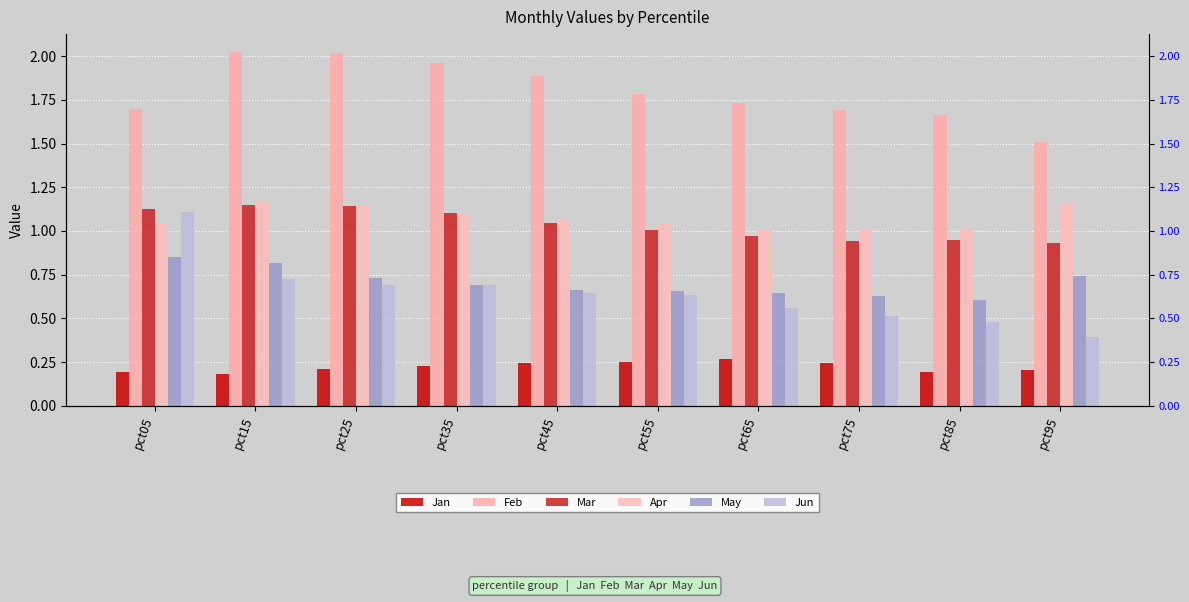

Is it true that May equals 0.4 at pct45?

False